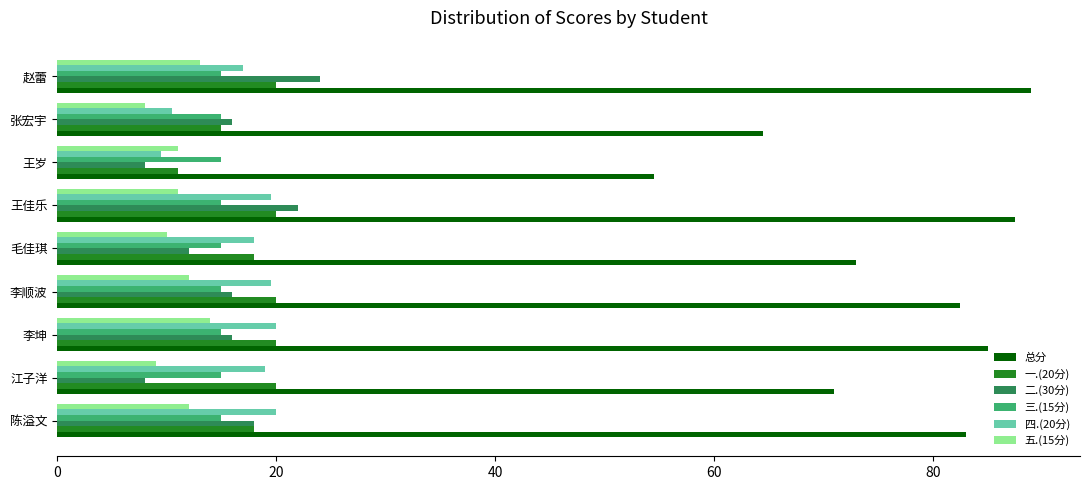

Which series has the largest total across all categories?

总分